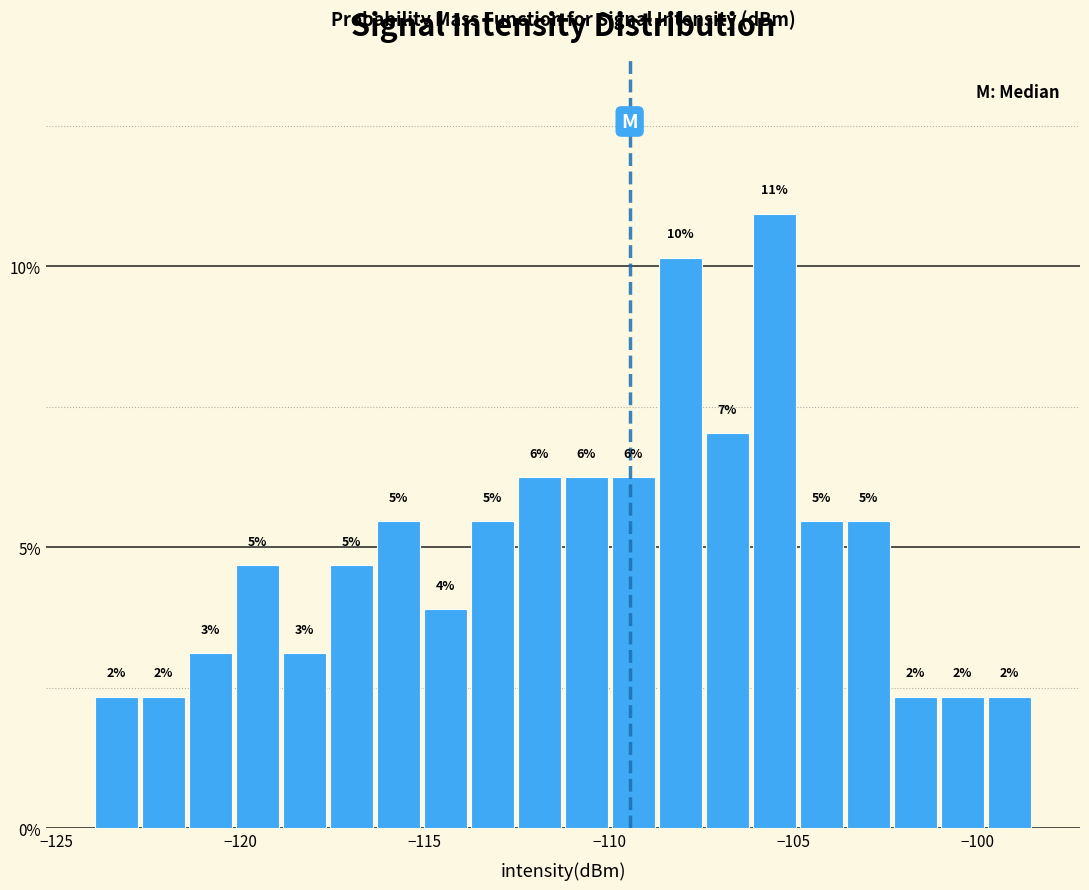

Read against the x-axis, roughly where is the centre of the tallest bar?

-105.5